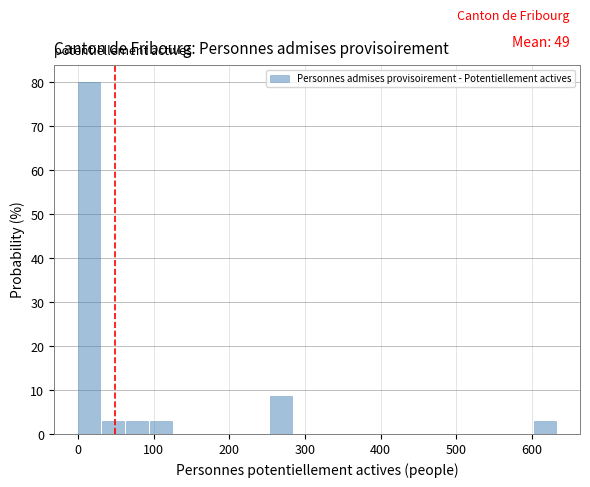

Around what value on the x-axis is the tallest bar? Give the approximate position of its centre, as read against the axis.

10